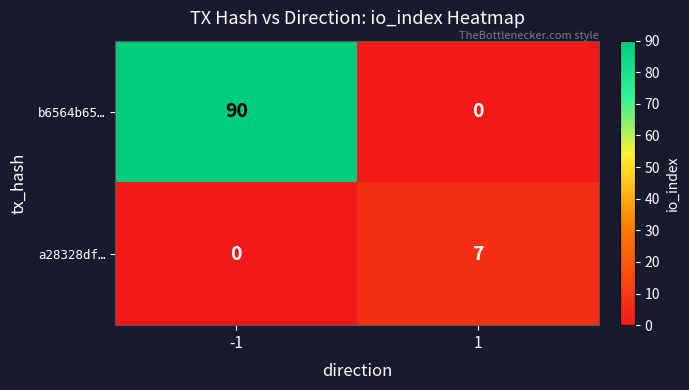

Reading right to left, transcribe all the data shown in this chart.

b6564b65…: 1=0	-1=90
a28328df…: 1=7	-1=0